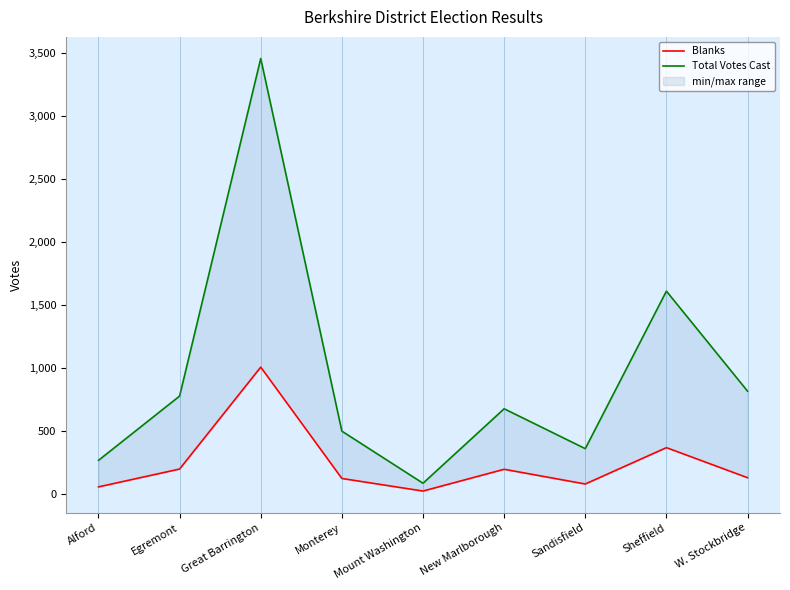

How many interior local peaks does the Total Votes Cast series have?

3